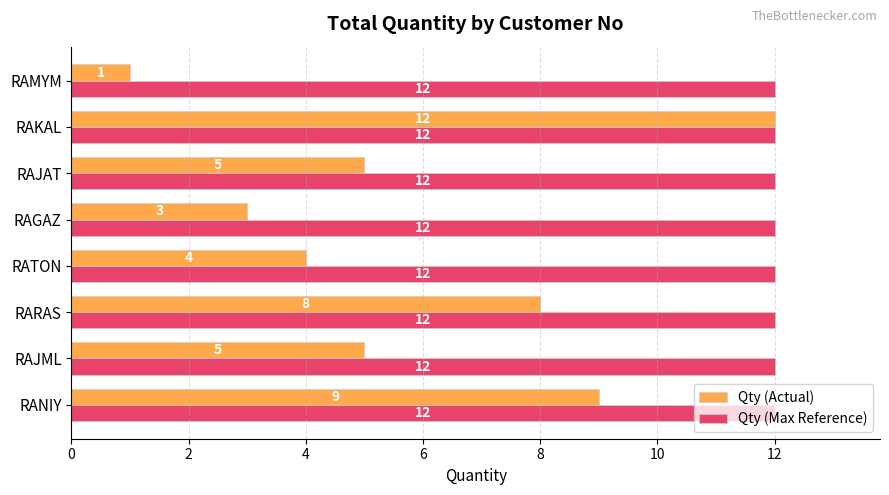

What are all the series names shown in the legend?

Qty (Actual), Qty (Max Reference)